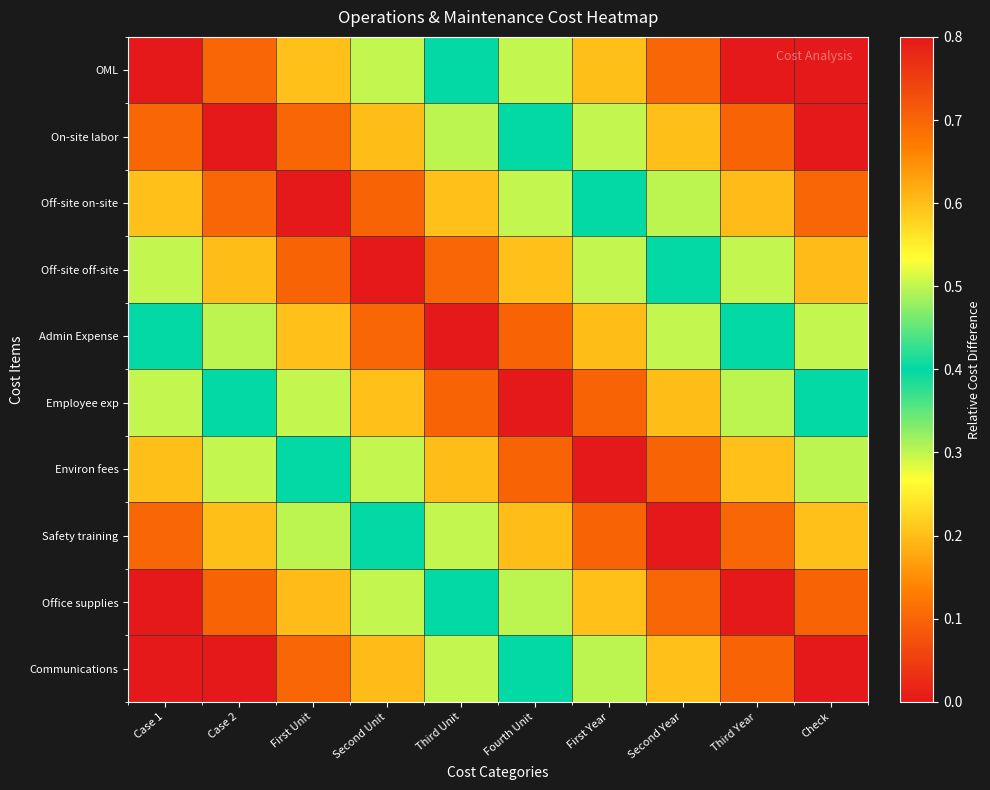

At how many categories does at least one series exceed 0?

10